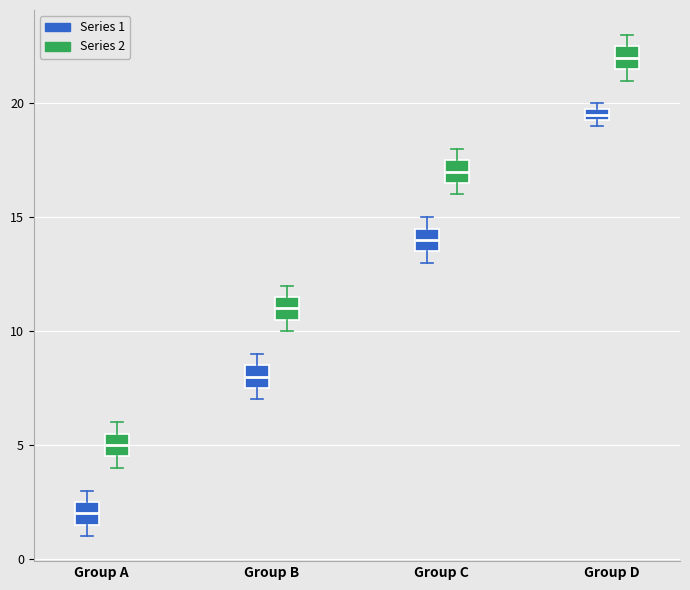

Where is the lower edge of the box for Group C (Series 1) on the y-axis? The values are not printed on the chart, so give them approximately, as read against the axis.

13.5